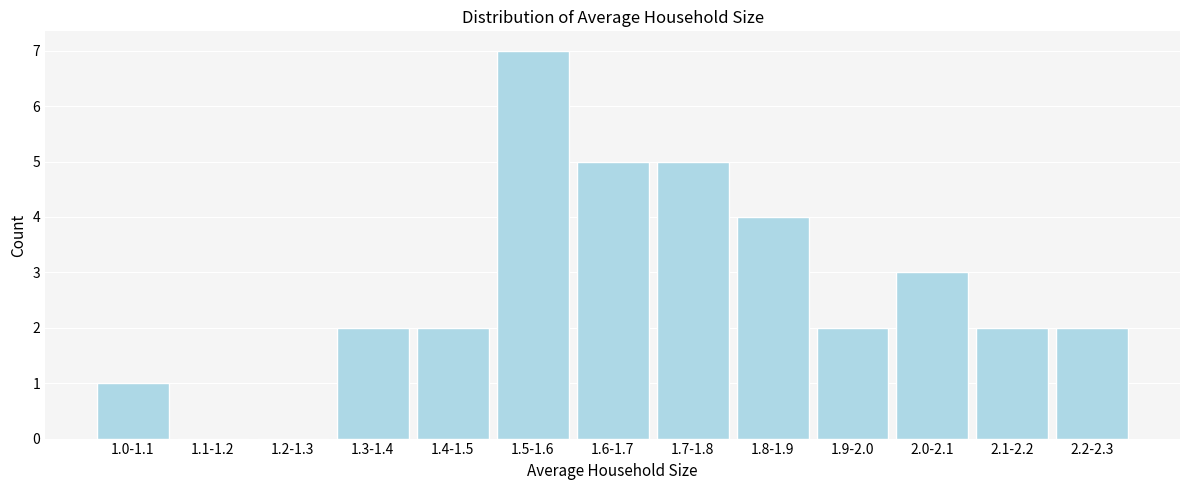

Reading right to left, extract all data points from this chart.

2.2-2.3=2	2.1-2.2=2	2.0-2.1=3	1.9-2.0=2	1.8-1.9=4	1.7-1.8=5	1.6-1.7=5	1.5-1.6=7	1.4-1.5=2	1.3-1.4=2	1.2-1.3=0	1.1-1.2=0	1.0-1.1=1